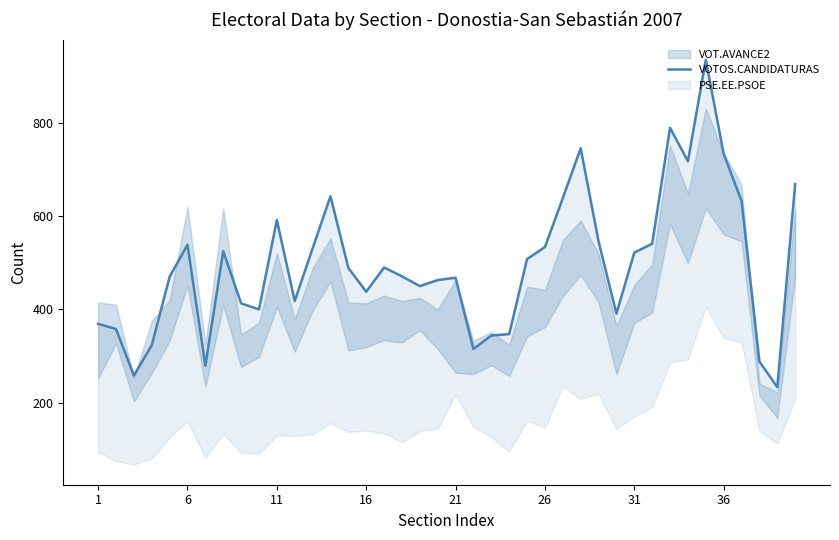

How many points are lower than both their immediate neighbors (excluding endpoints)?

10